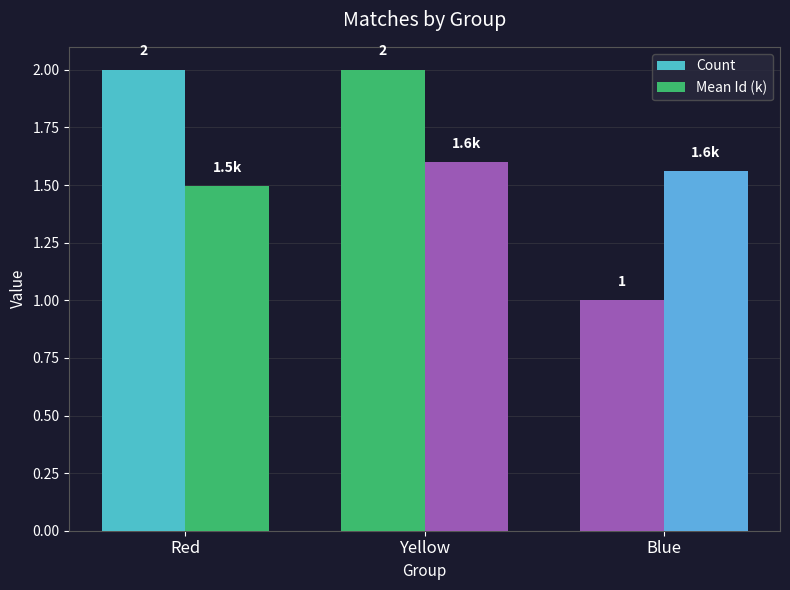

At which category is the sum across all series the highest?

Yellow